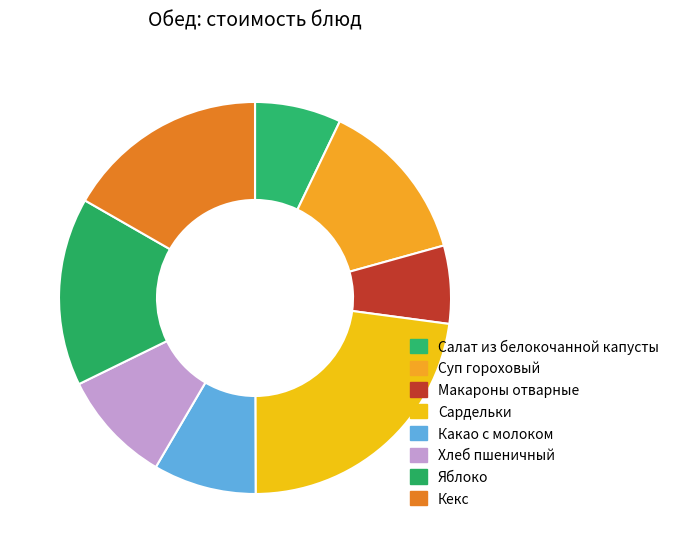

Approximately how many times larger is the value at Яблоко compared to Салат из белокочанной капусты?

2.2